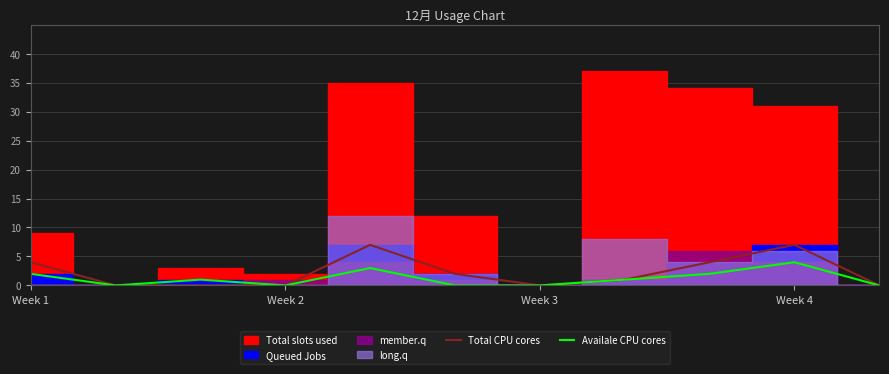

True or false: Total CPU cores and Availale CPU cores cross at least once.

False